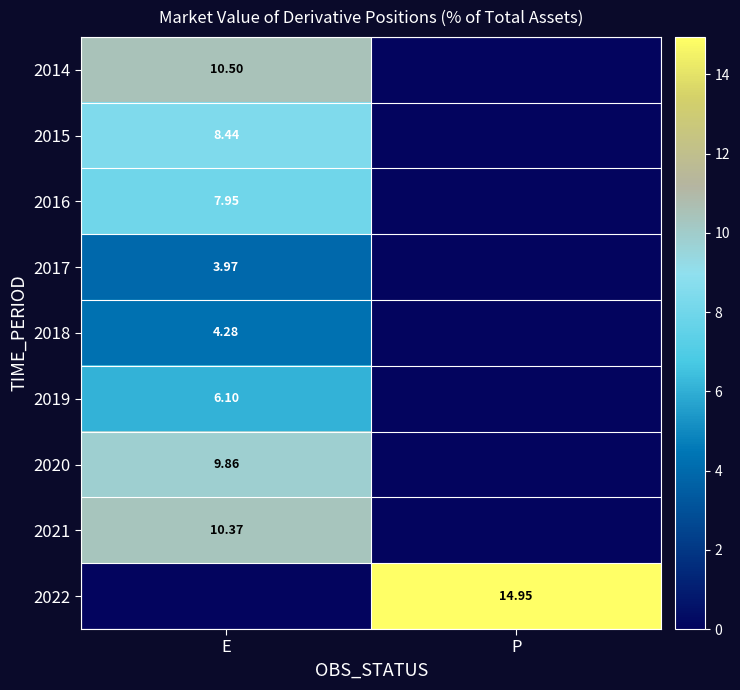

Is the value of 2017 at E greater than the value of 2014 at E?

No